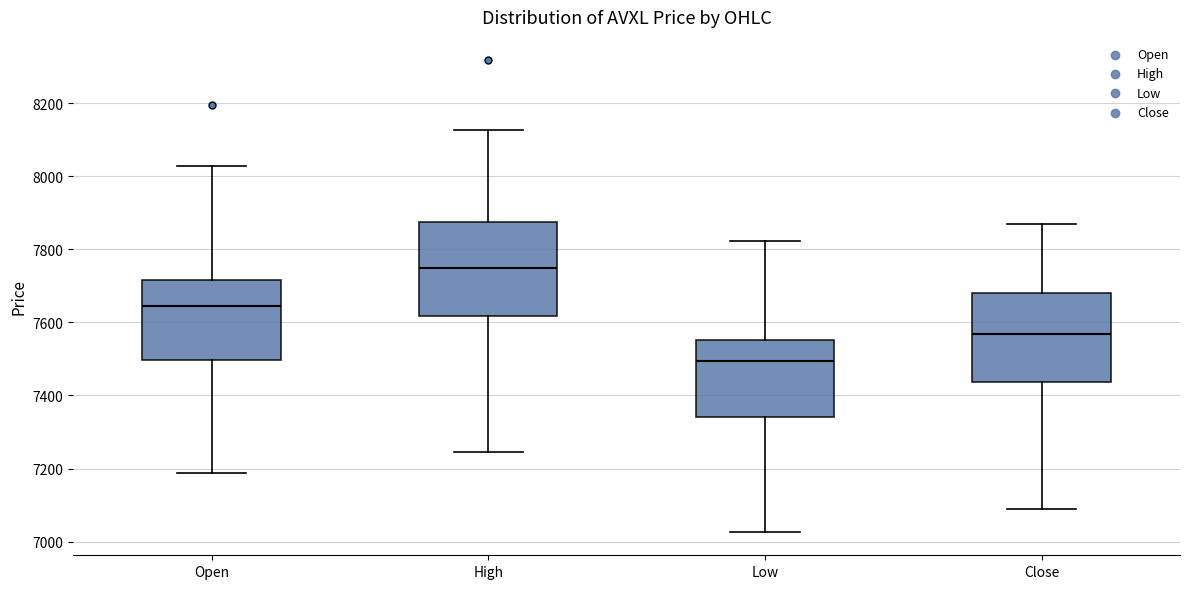

Which box's median line is the lowest?

Low